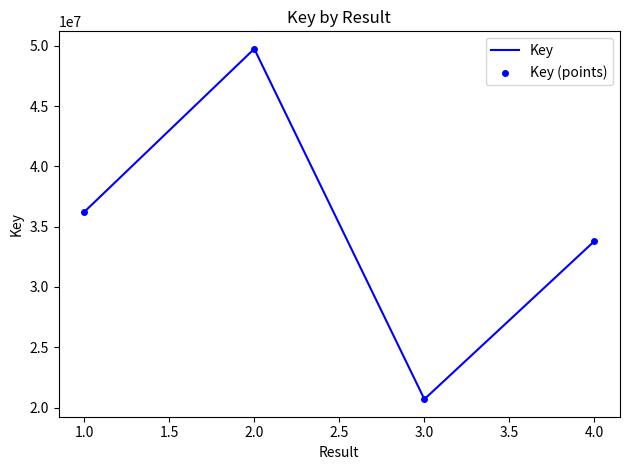

What is the approximate value at 3.0, to the nearest 100?

20692200